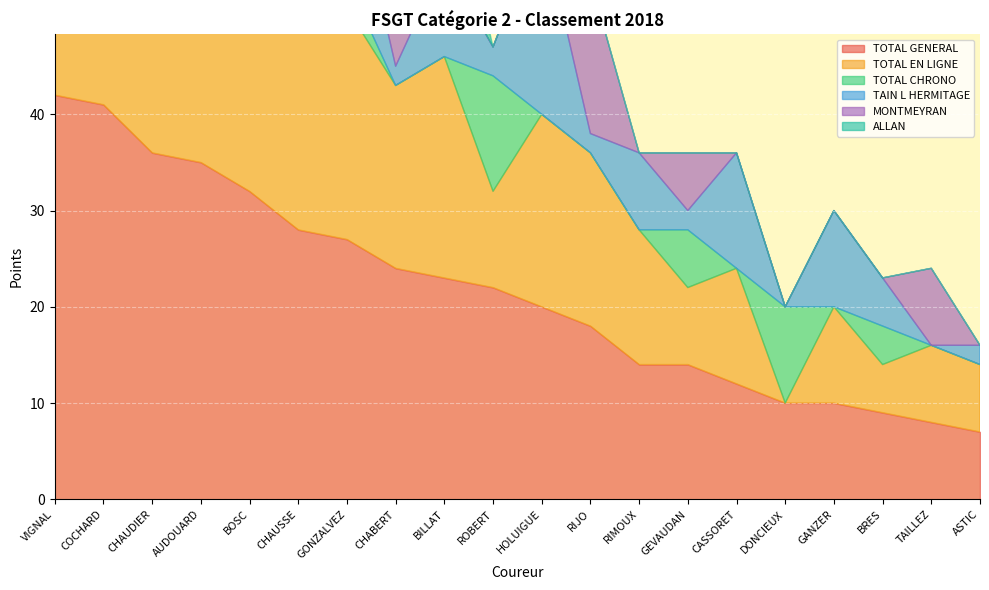

True or false: TOTAL GENERAL and ALLAN intersect in this chart.

False